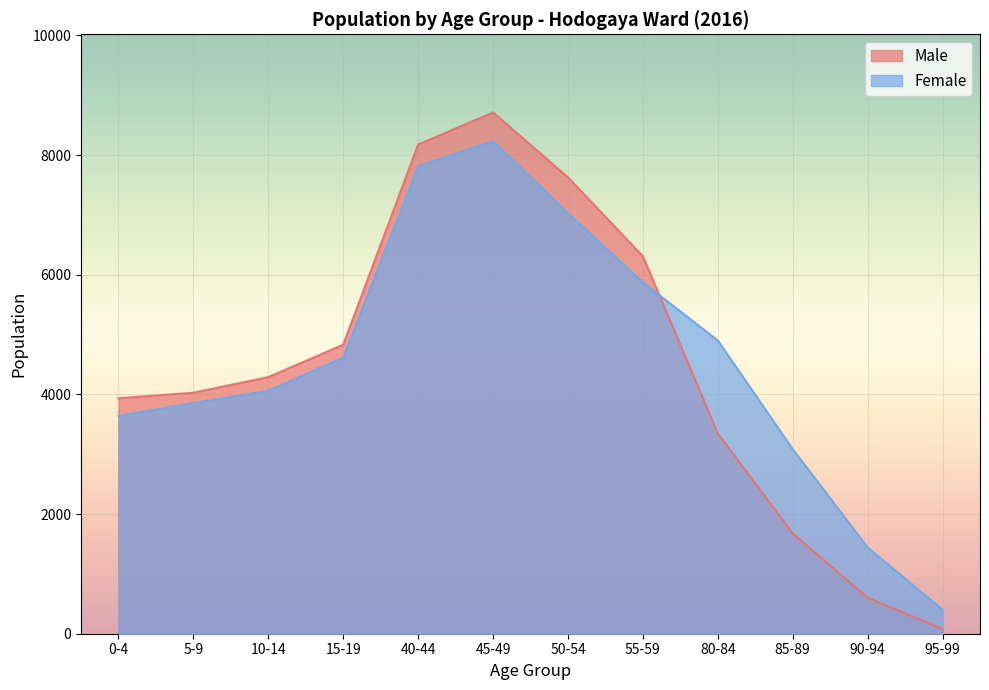

Where do Female and Male first cross each other?

55-59 and 80-84